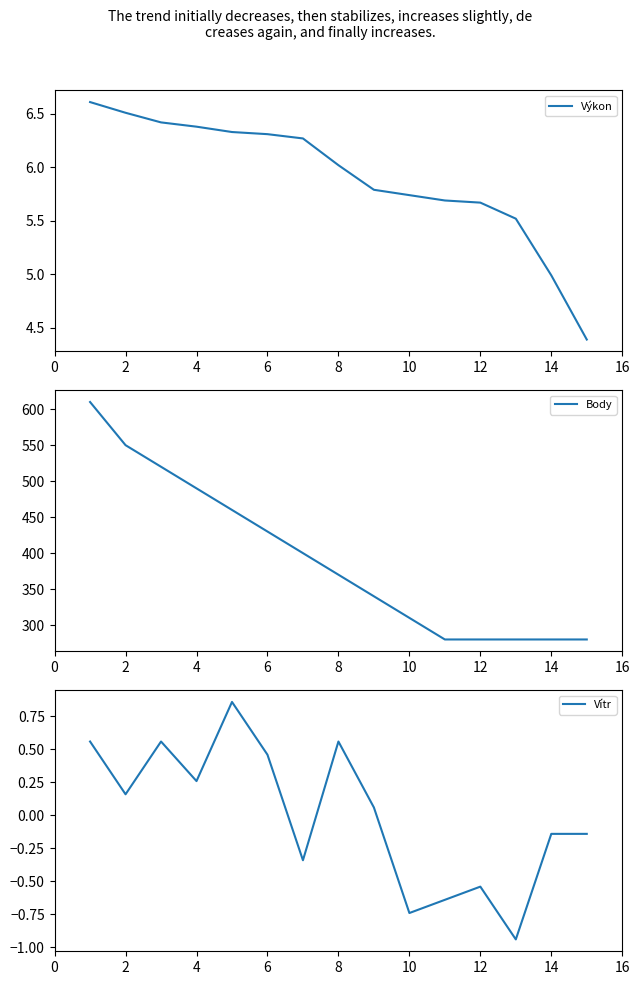

The value of Výkon at 2 is 6.5. True or false?

True